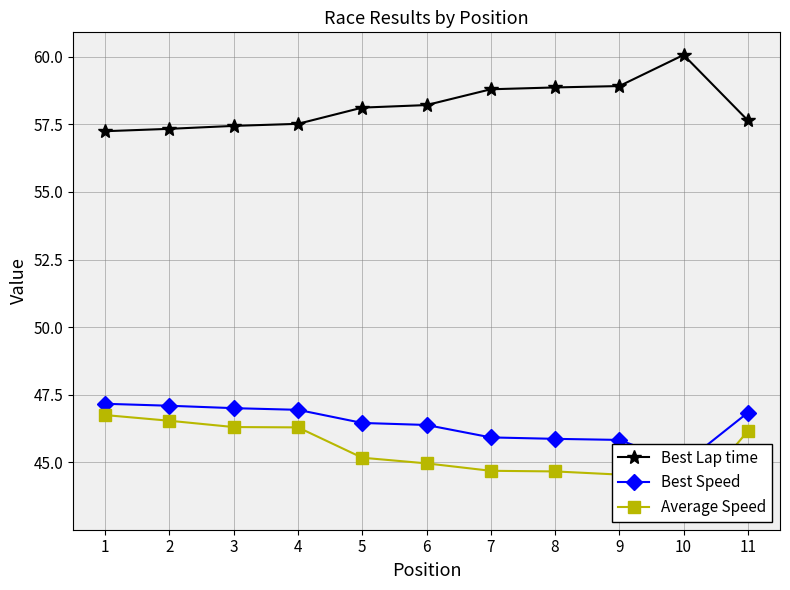

At which label is Average Speed closest to 45?

6